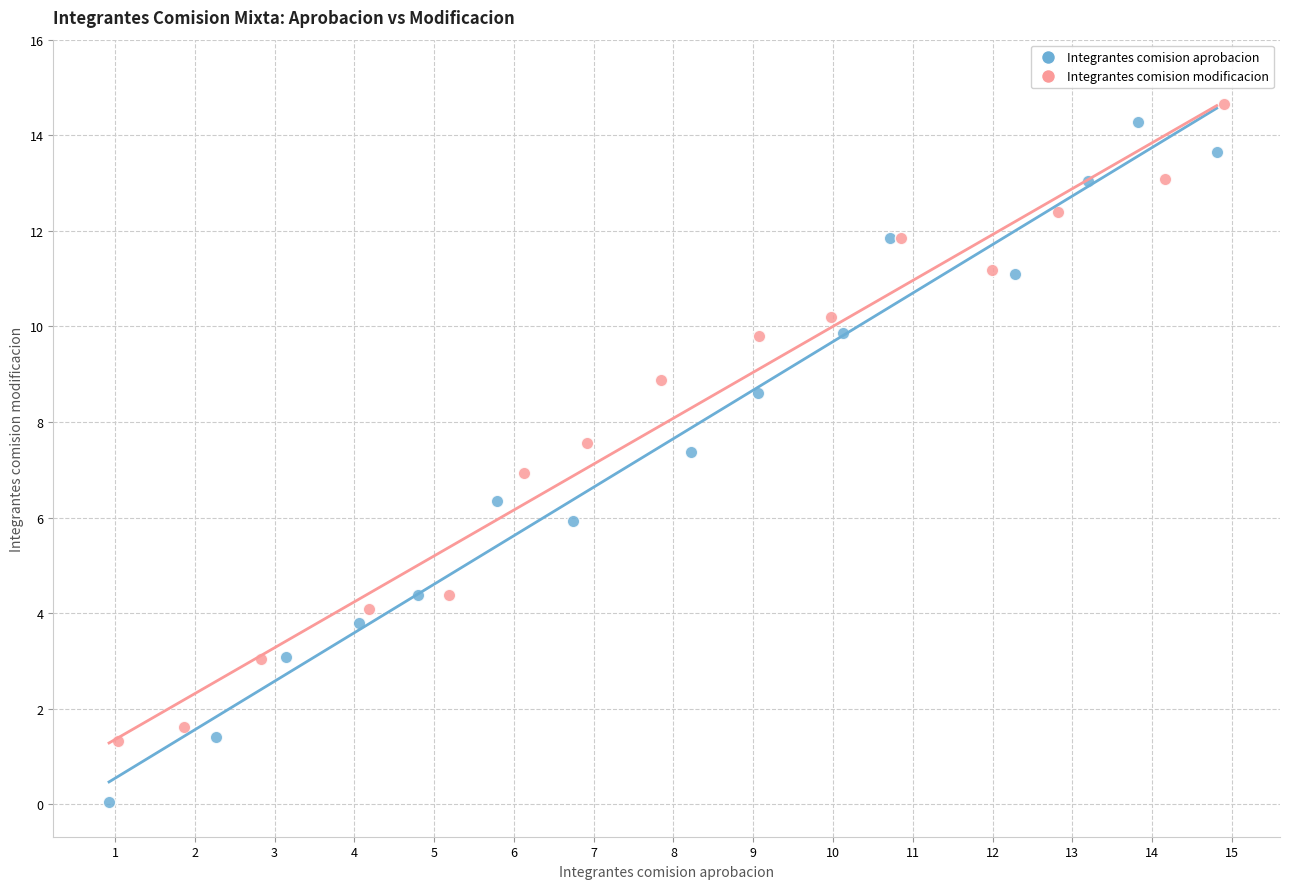

What are all the series names shown in the legend?

Integrantes comision aprobacion, Integrantes comision modificacion